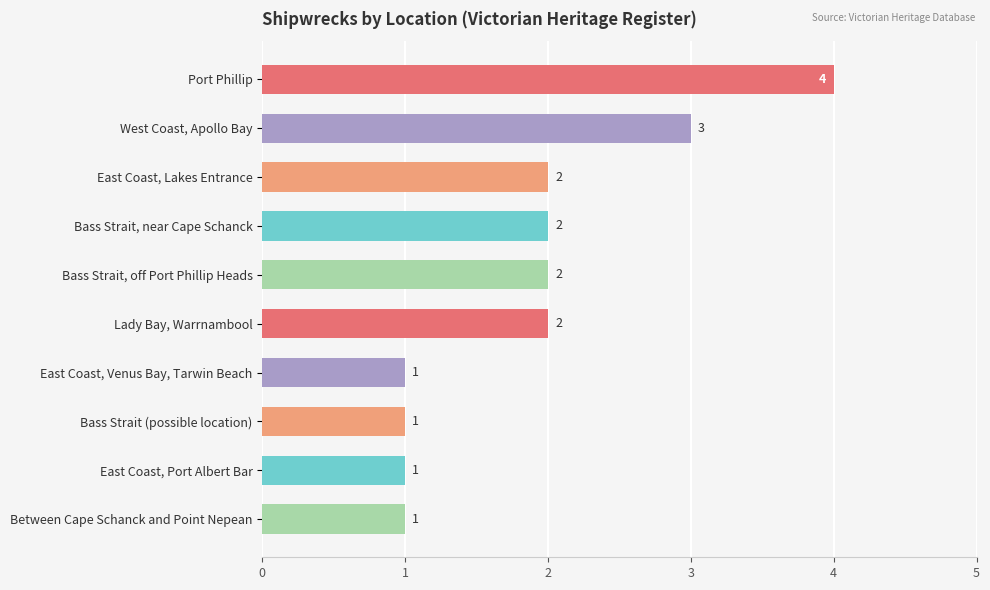

Does the chart contain any negative values?

No